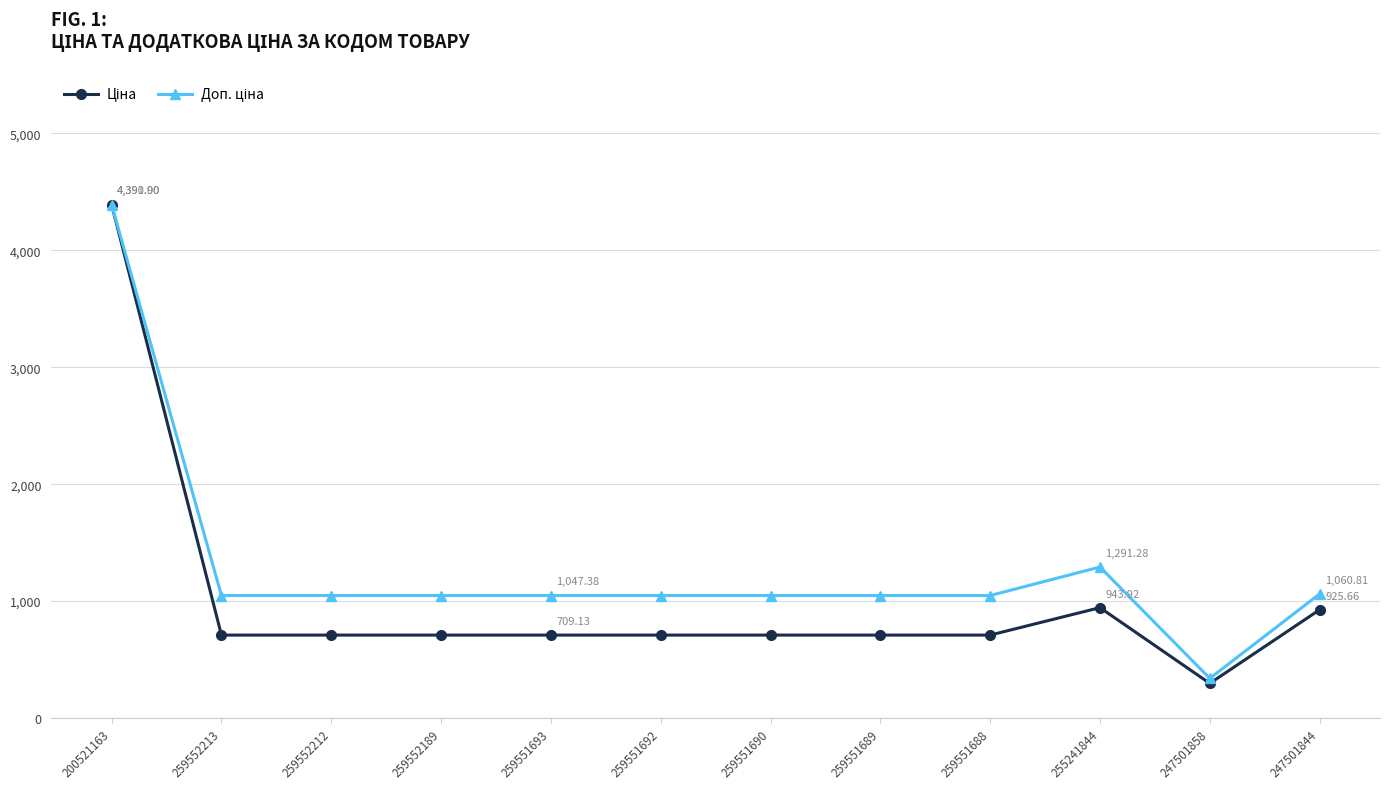

What is the total value across all series at 259551689?

1756.5